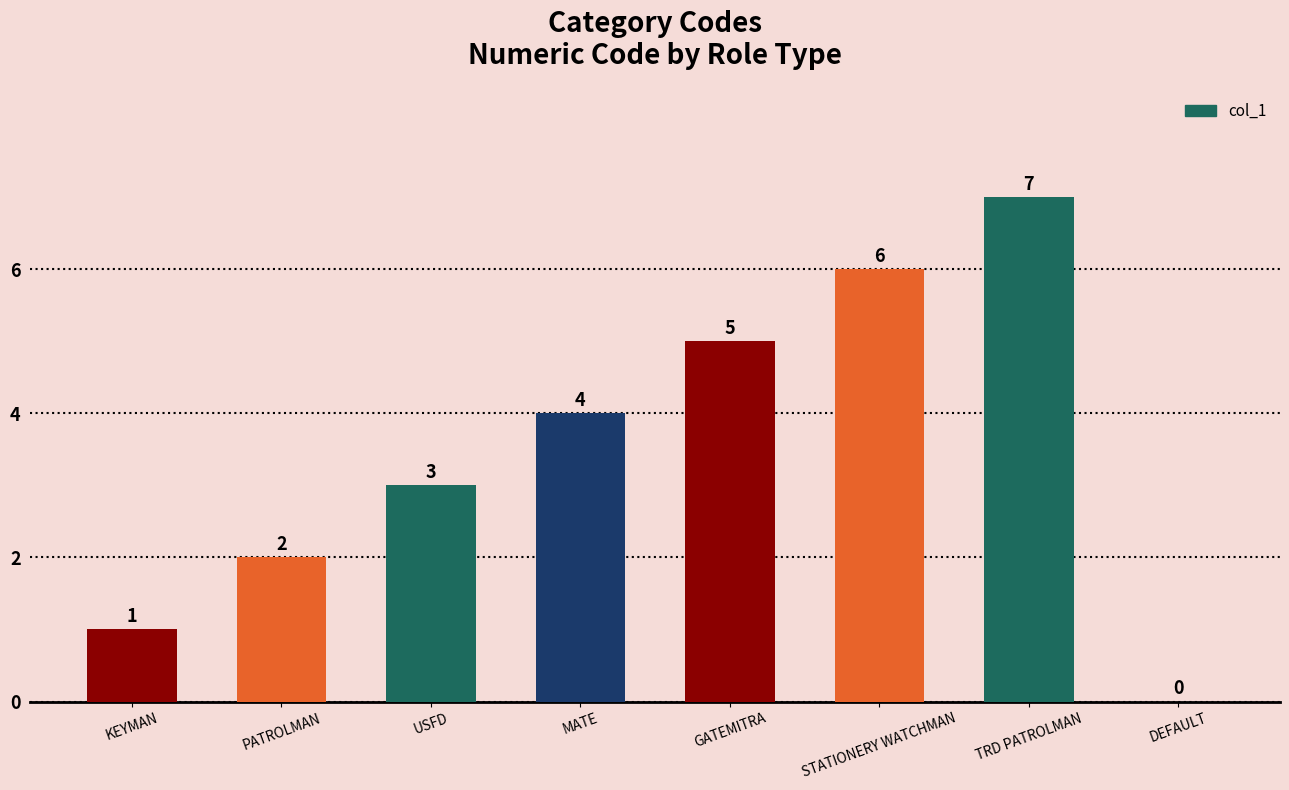

What is the greatest value displayed?

7